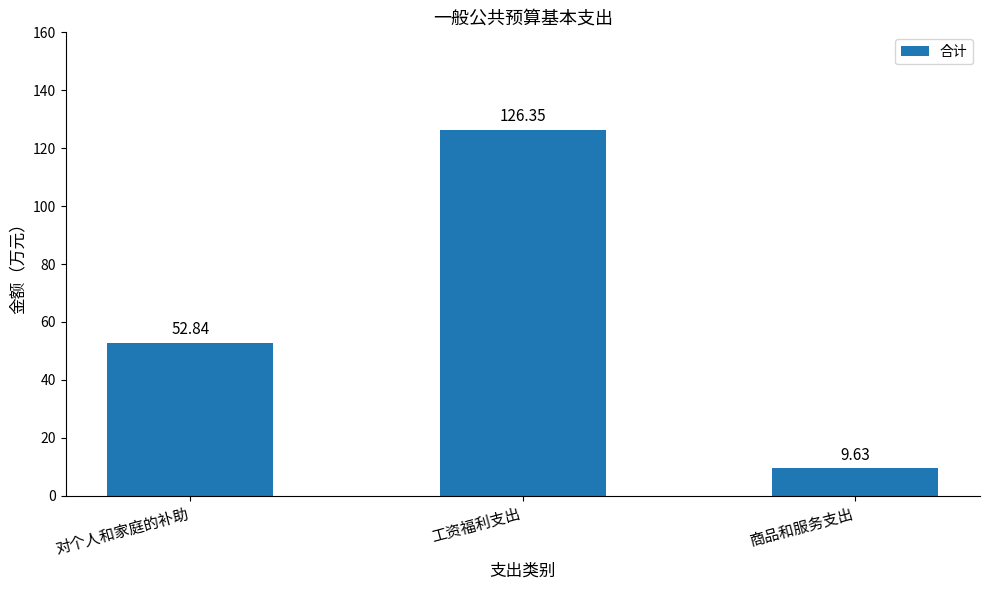

How many categories are shown in the chart?

3